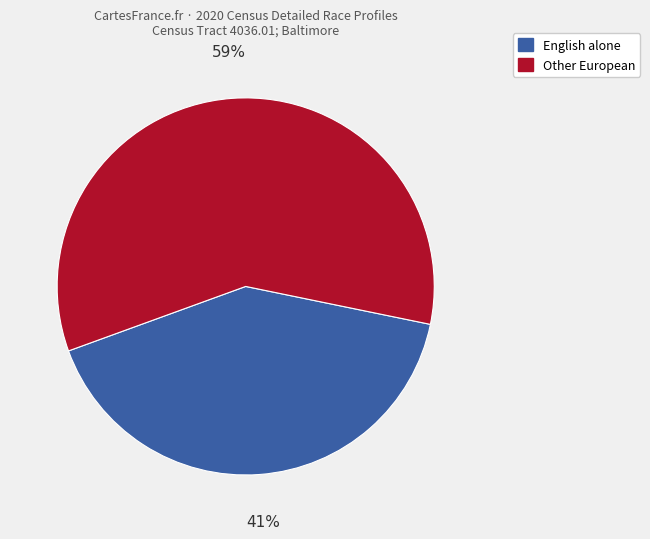

To the nearest percent, what is the difference between the largest and smallest slice percentages?

18%